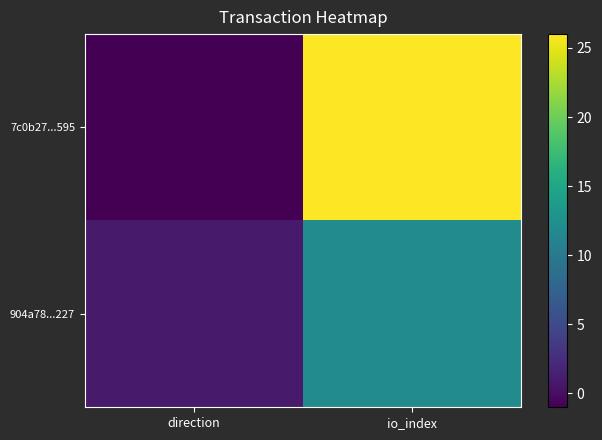

At io_index, list the series in order from largest to smallest.

7c0b27...595, 904a78...227